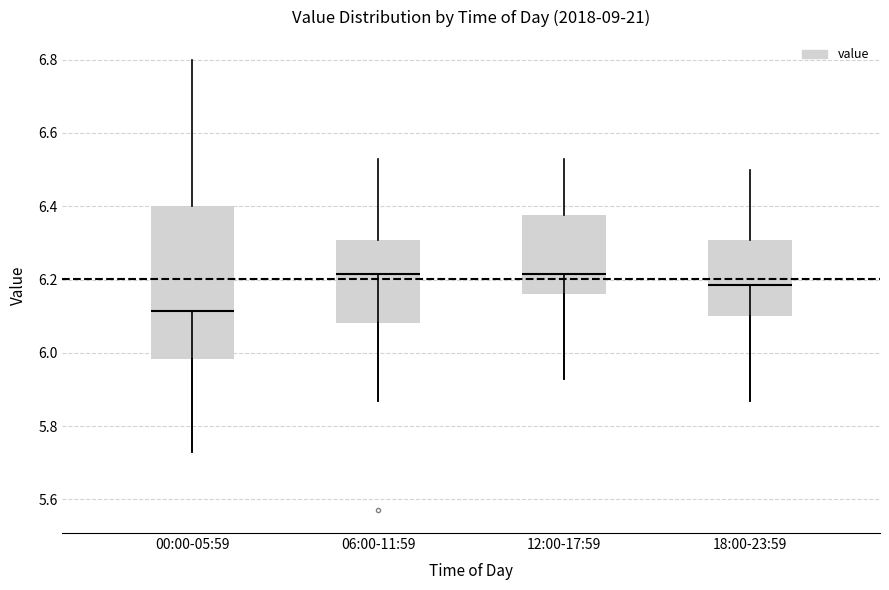

Where is the lower edge of the box for 06:00-11:59 on the y-axis? The values are not printed on the chart, so give them approximately, as read against the axis.

6.08